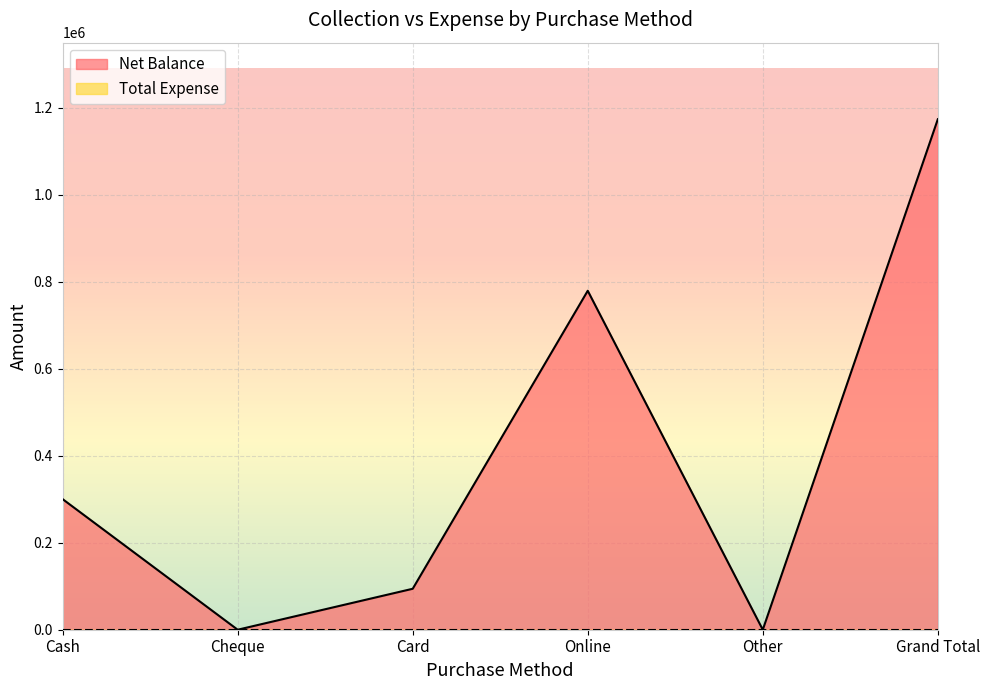

At which category does the chart reach its minimum across all series?

Cheque